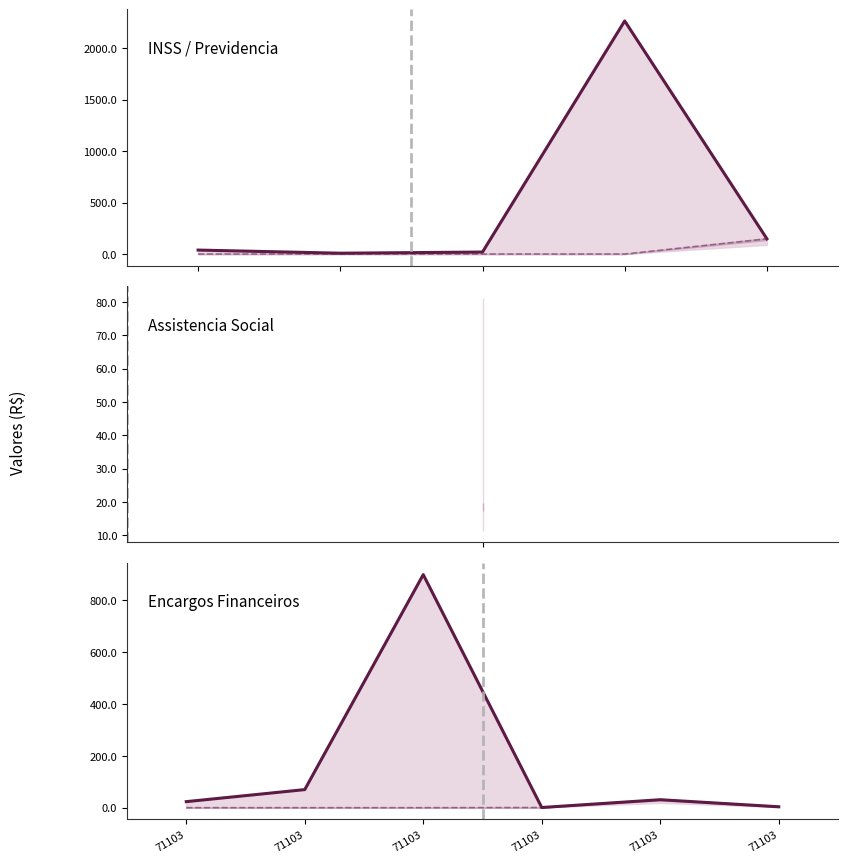

Rank the series at 71103 from lowest to highest value.

Empenhado, Dotacao Liquida